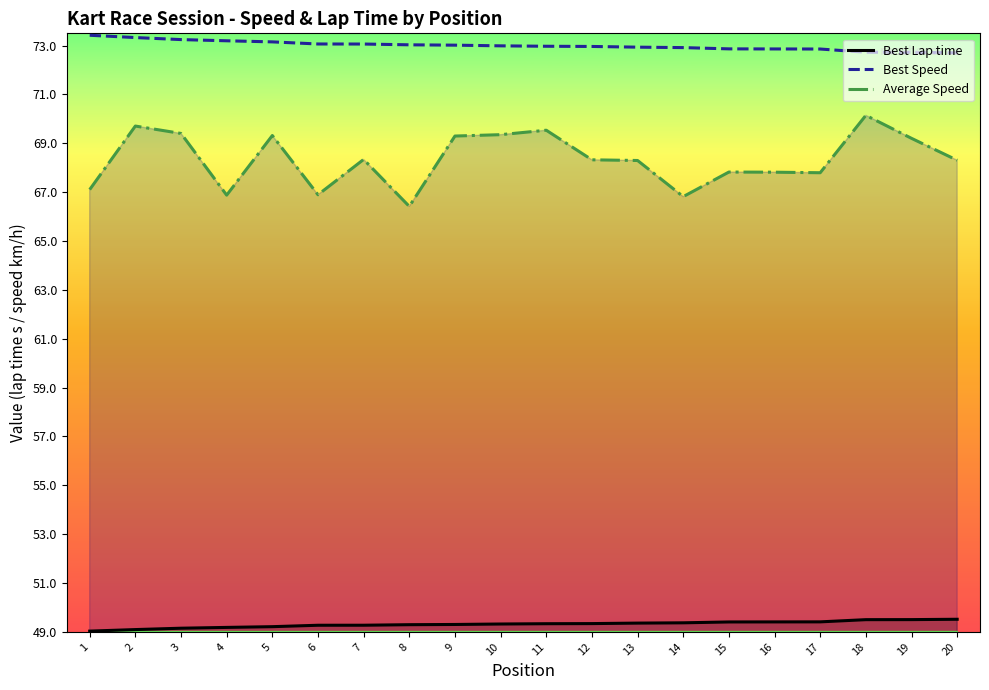

How many series are shown in this chart?

3